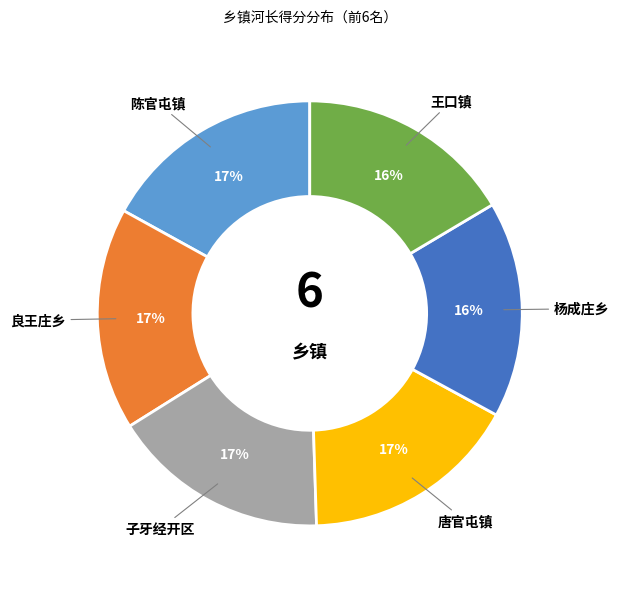

The 子牙经开区 slice represents 17% of the pie. True or false?

True